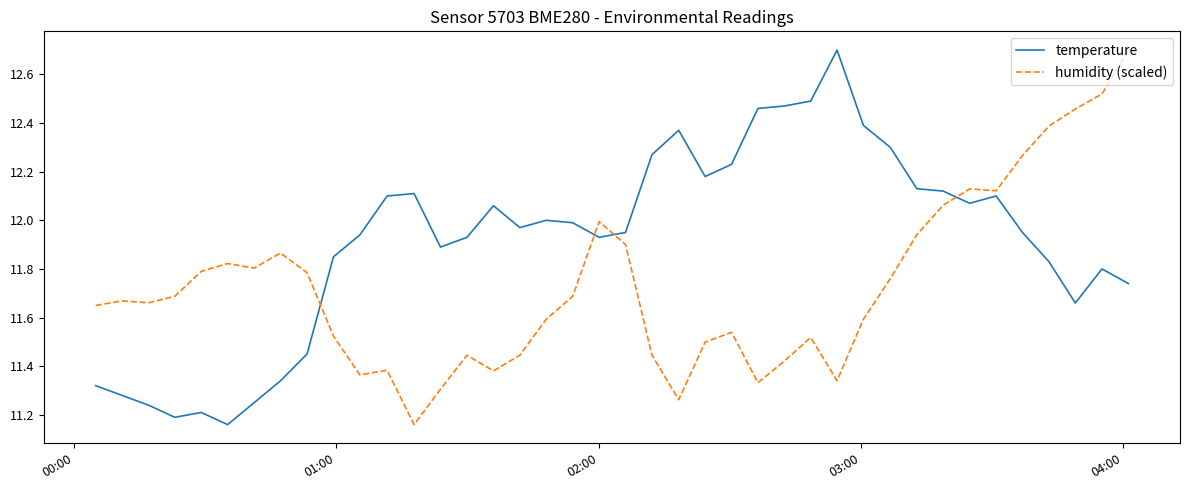

What is the highest value of the temperature series?

12.7